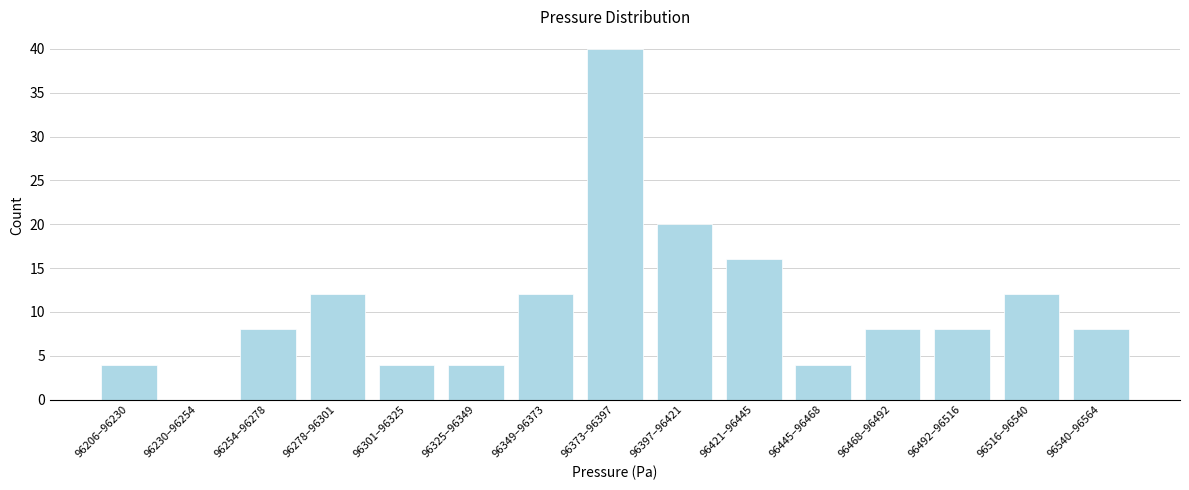

Reading left to right, what are all the values shown in this chart?

96206–96230=4	96230–96254=0	96254–96278=8	96278–96301=12	96301–96325=4	96325–96349=4	96349–96373=12	96373–96397=40	96397–96421=20	96421–96445=16	96445–96468=4	96468–96492=8	96492–96516=8	96516–96540=12	96540–96564=8